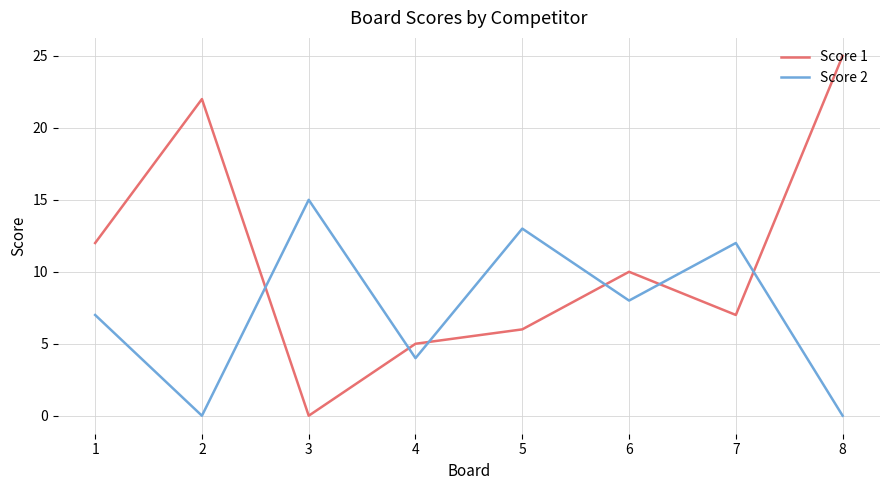

Rank the series by their maximum value, from highest to lowest.

Score 1, Score 2